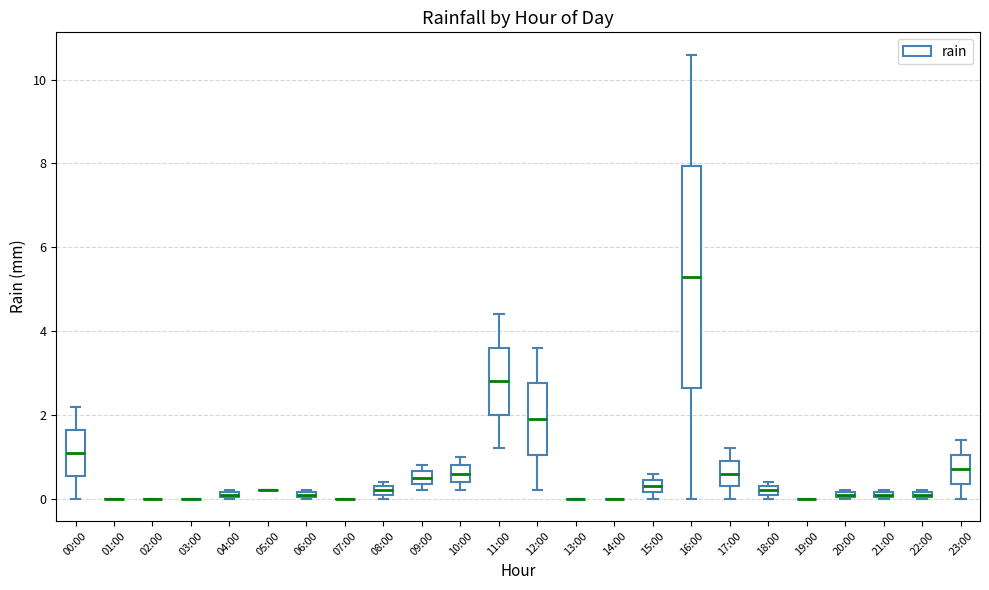

Comparing the boxes themselves (not the whiskers), which one is the tallest?

16:00